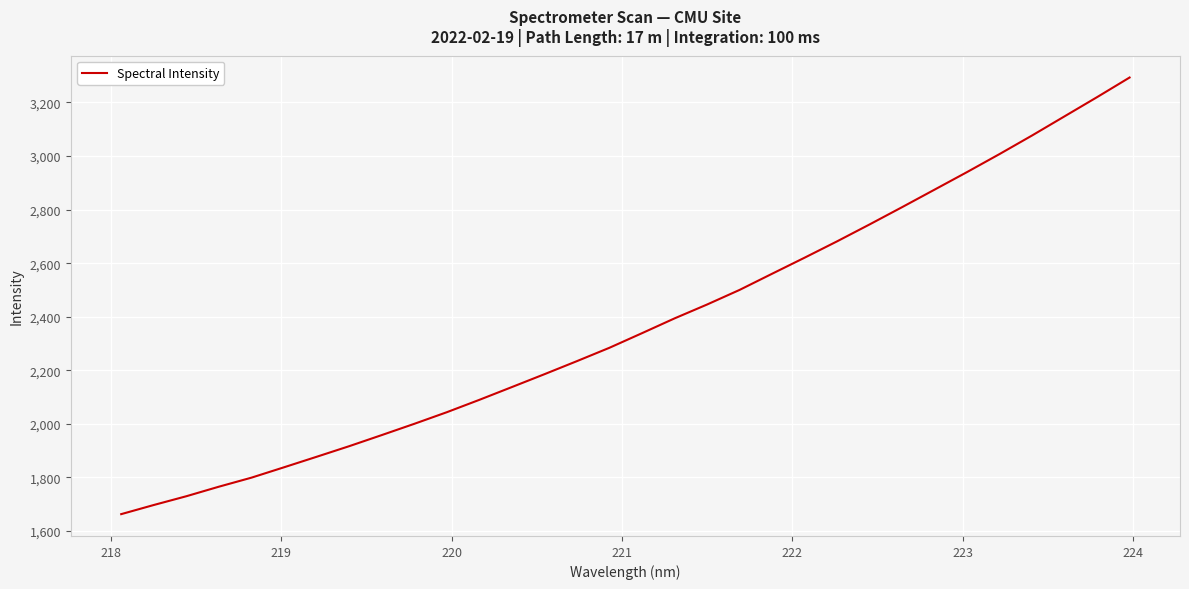

What is the maximum value shown in the chart?

3293.0